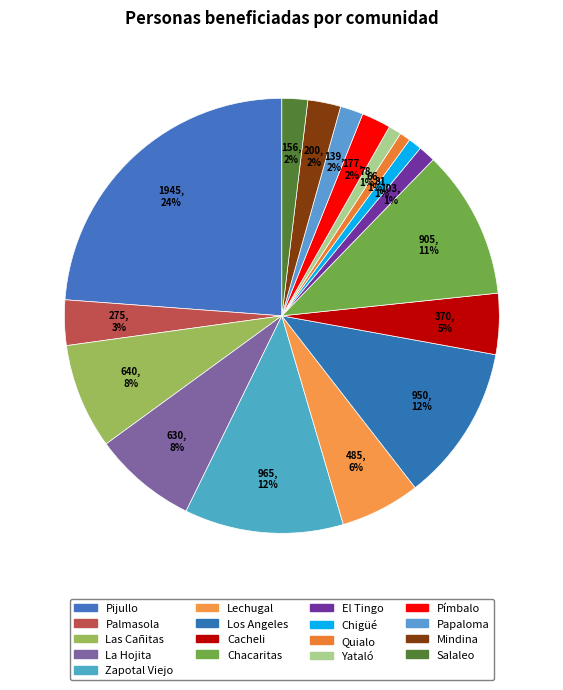

To the nearest percent, what is the difference between the Palmasola and Chigüé slice percentages?

2%